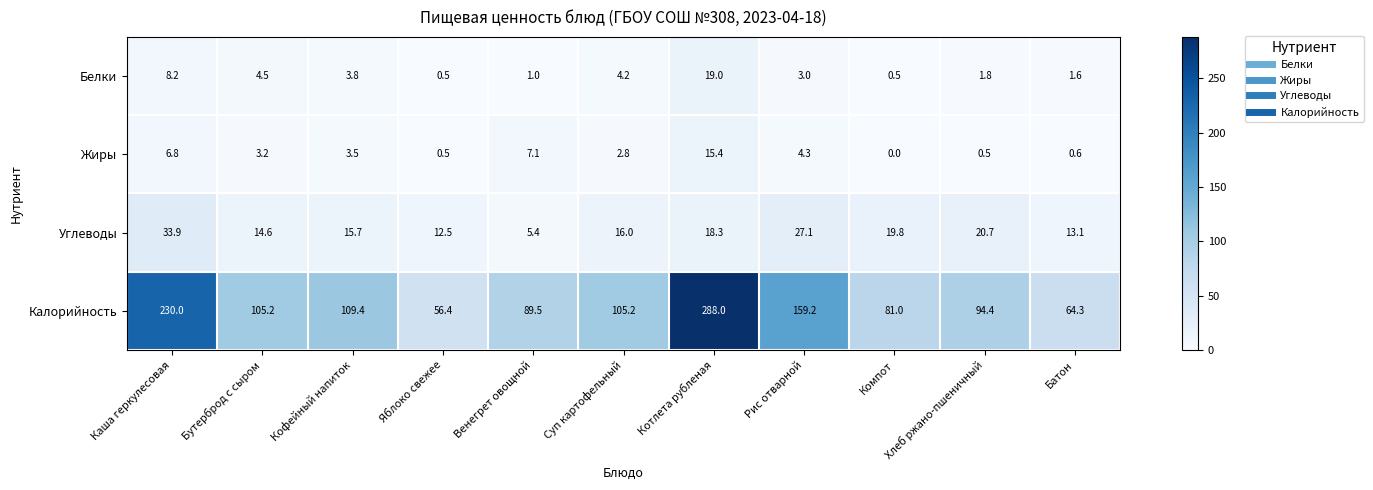

Where is Углеводы nearest to the value 19?

Котлета рубленая